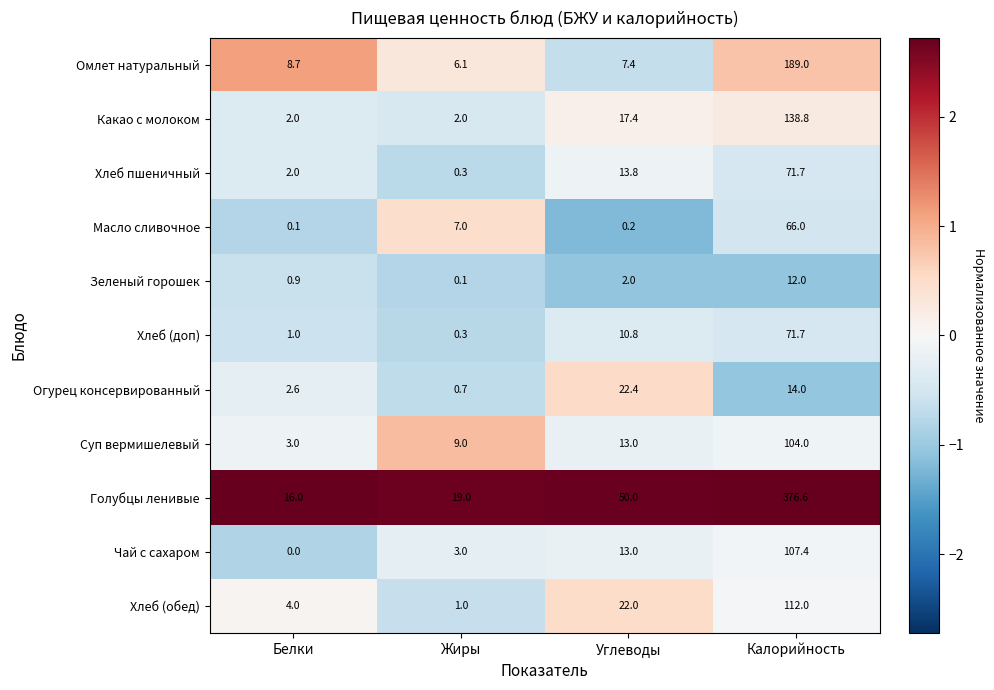

Which label corresponds to the smallest value in the chart?

Белки